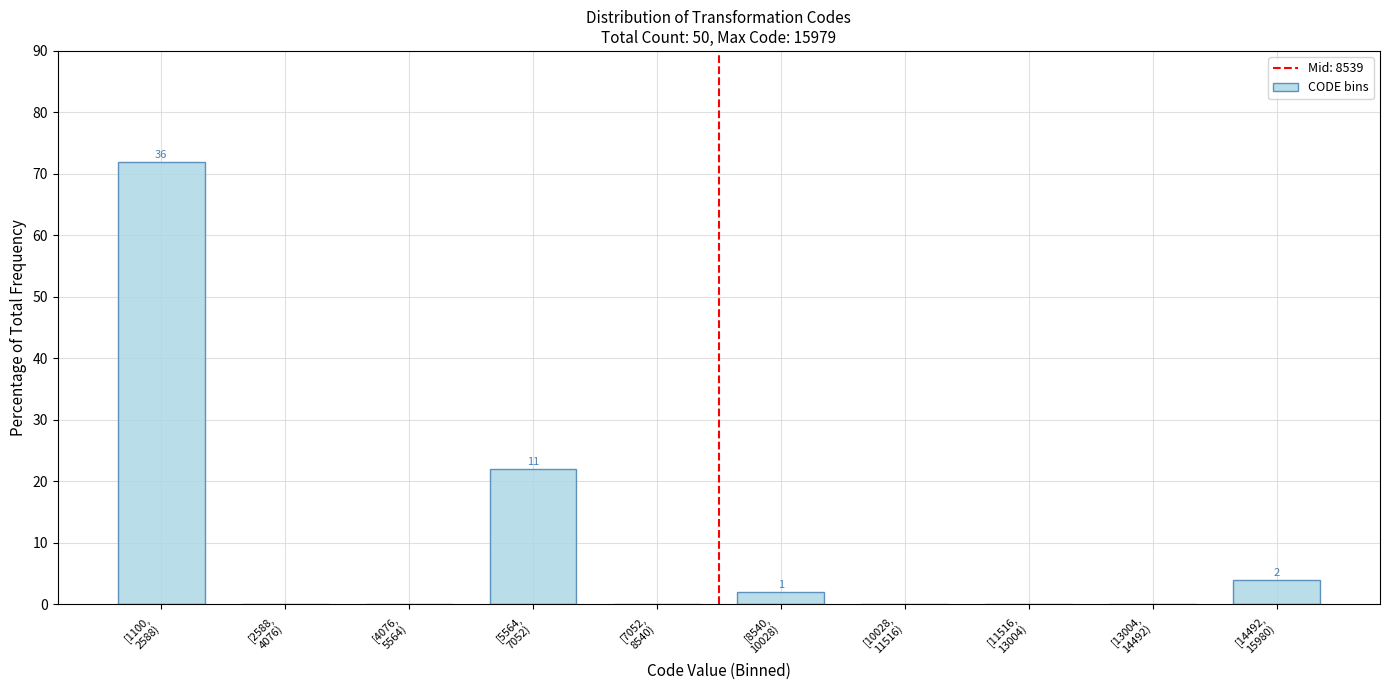

What is the greatest value displayed?

72